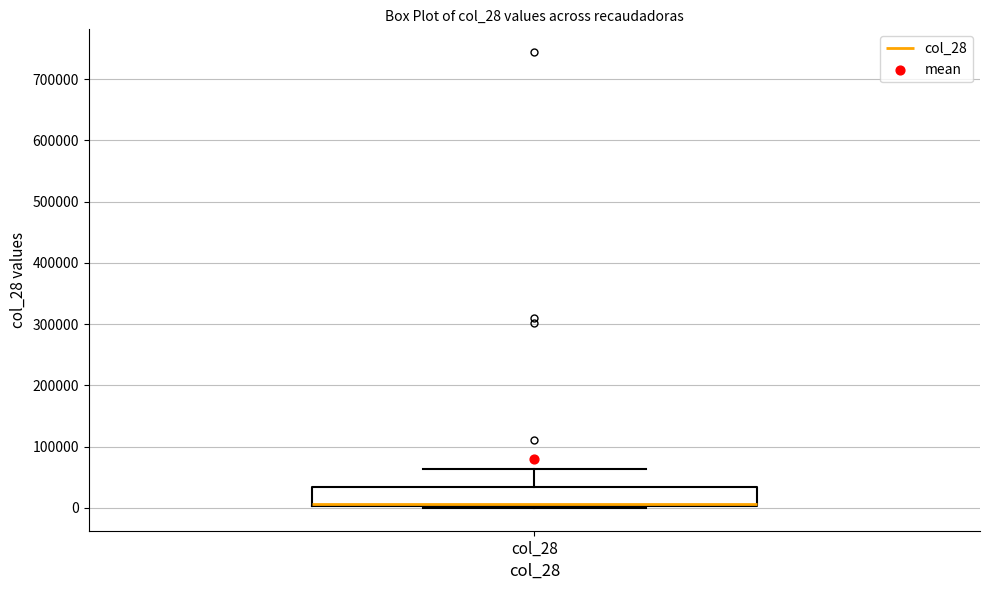

Transcribe this box plot: give where the median line is, the range the box spans, and where the two whiskers end, as read against the y-axis. The values are not printed on the chart, so give them approximately, as read against the axis.

median 10000 (drawn on the box's lower edge), box 0 to 30000, whiskers 0 (just below the box's lower edge) to 60000